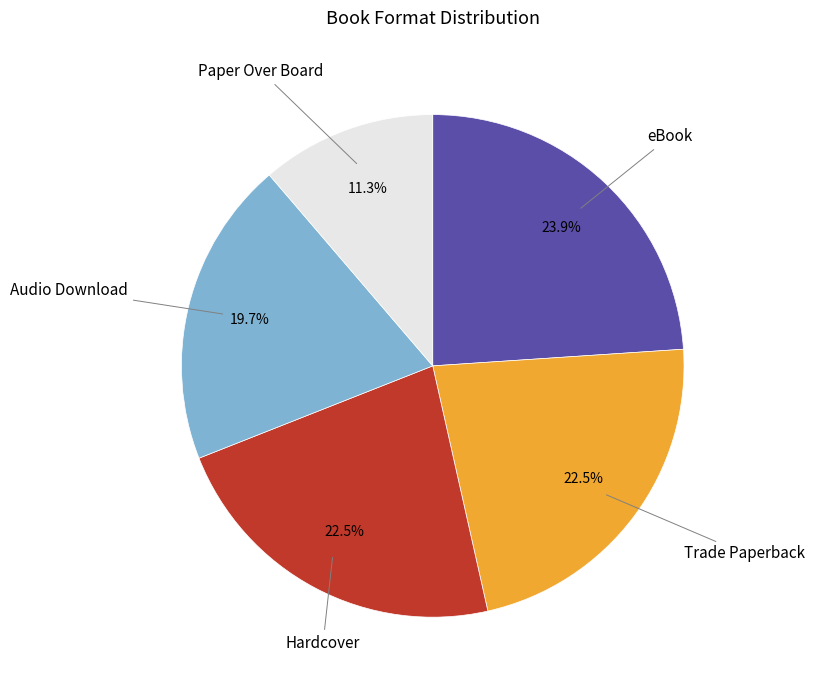

Which has a higher value, eBook or Paper Over Board?

eBook